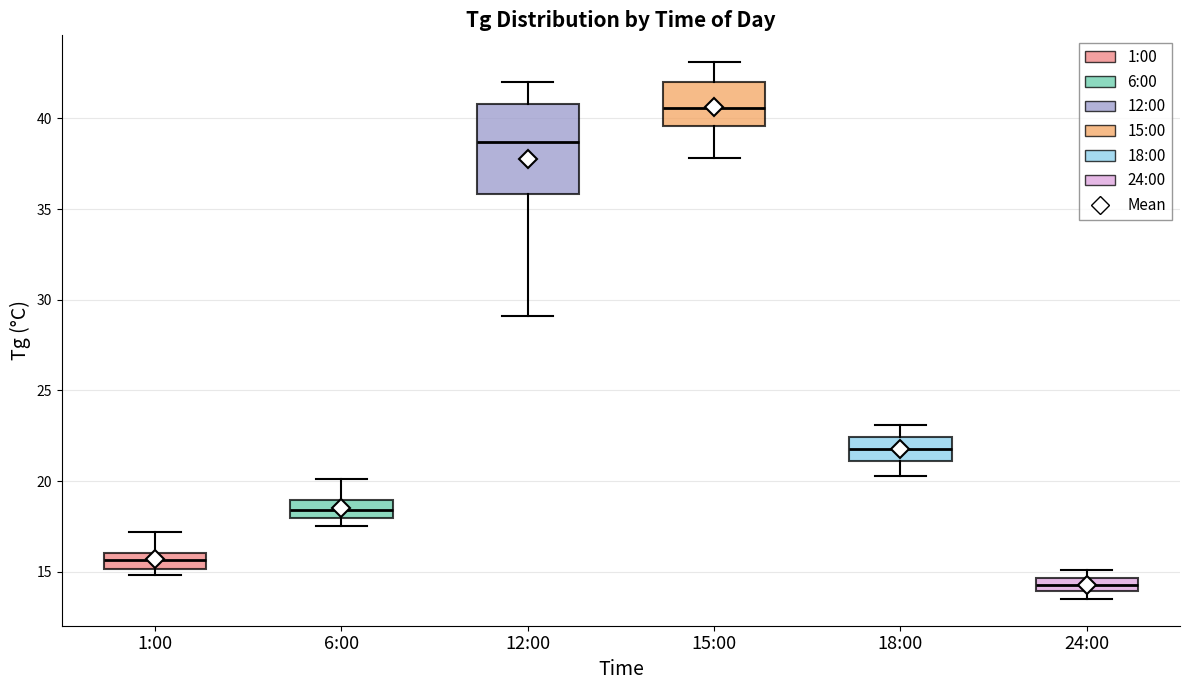

Comparing the boxes themselves (not the whiskers), which one is the tallest?

12:00